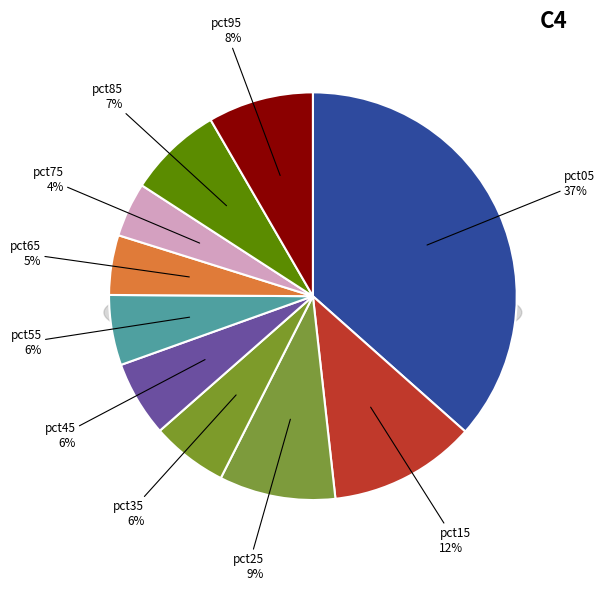

Count the number of slices in the pie.

10